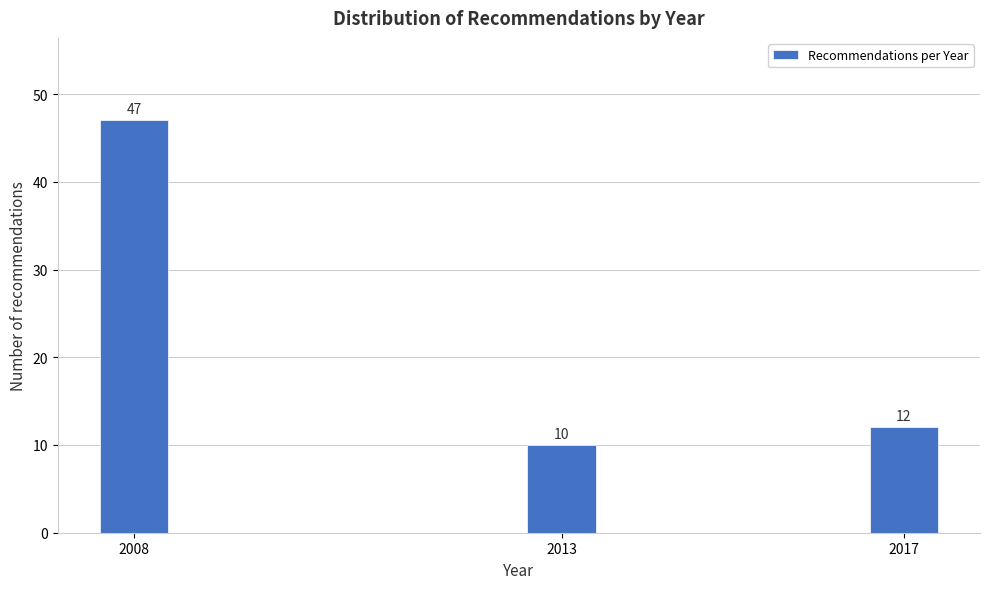

Reading left to right, transcribe all the data shown in this chart.

47	10	12